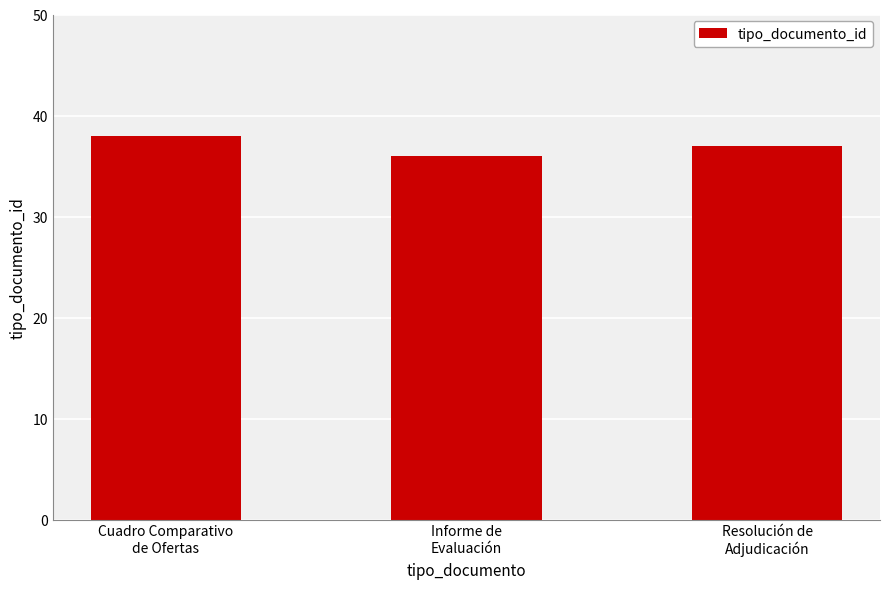

Reading right to left, list all the values displayed in this chart.

37	36	38